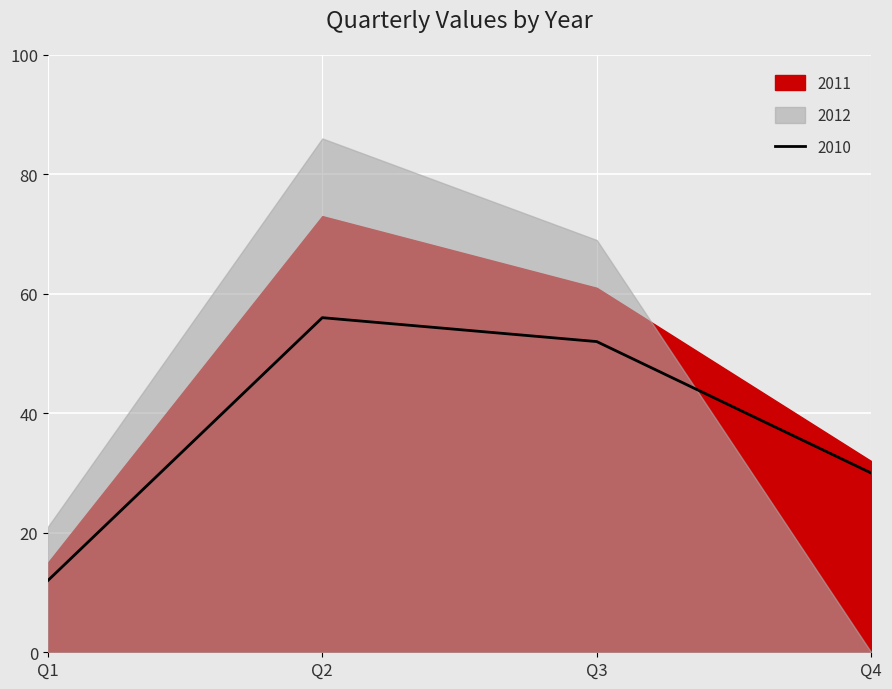

How many 2012 values are between 21 and 86?

3